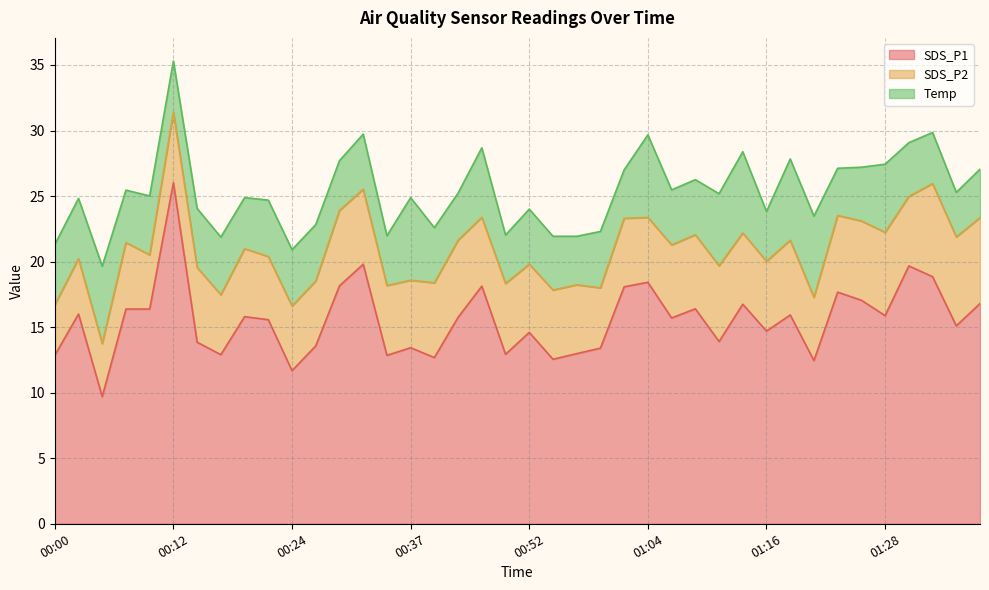

How many lines are shown in the chart?

3